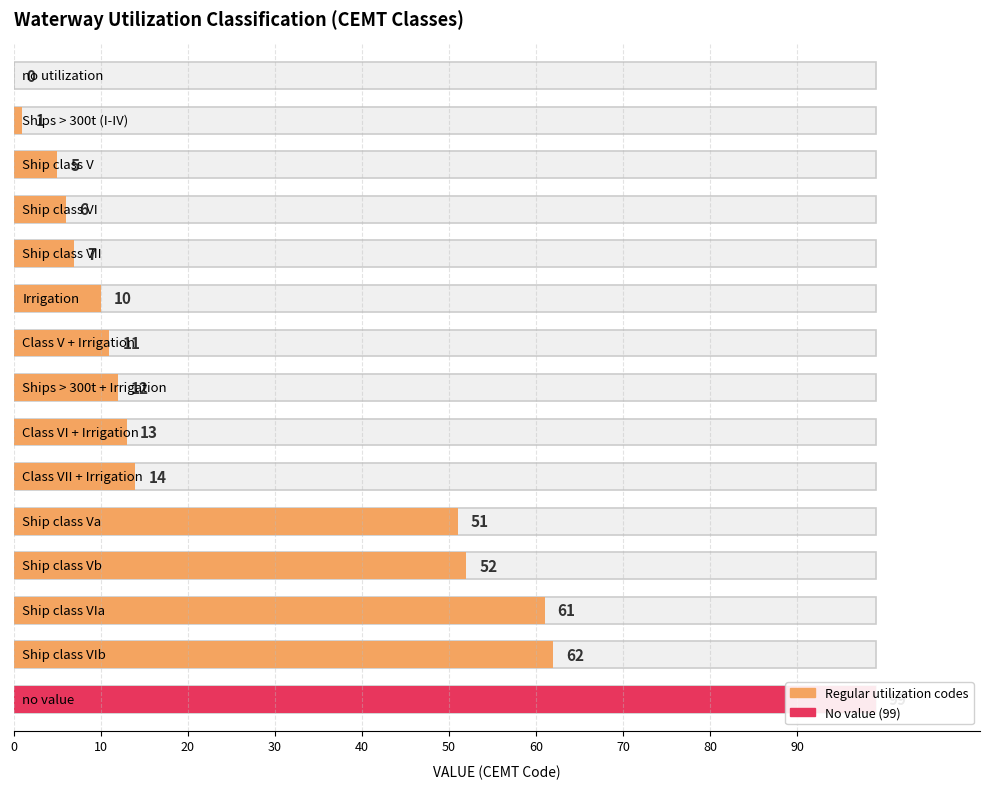

Approximately how many times larger is the value at Irrigation compared to Ship class VII?

1.4